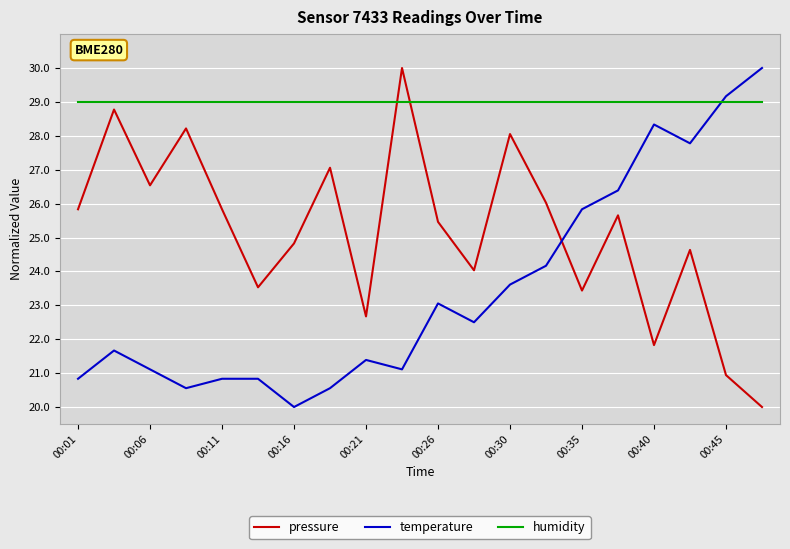

What is the highest value of the pressure series?

30.0